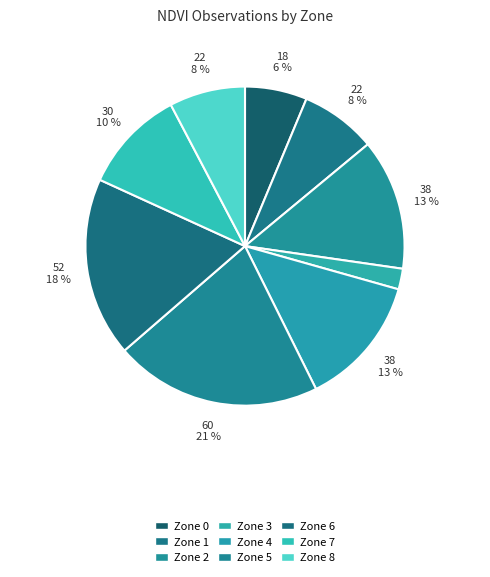

Does Zone 2 represent more than half of the total?

No